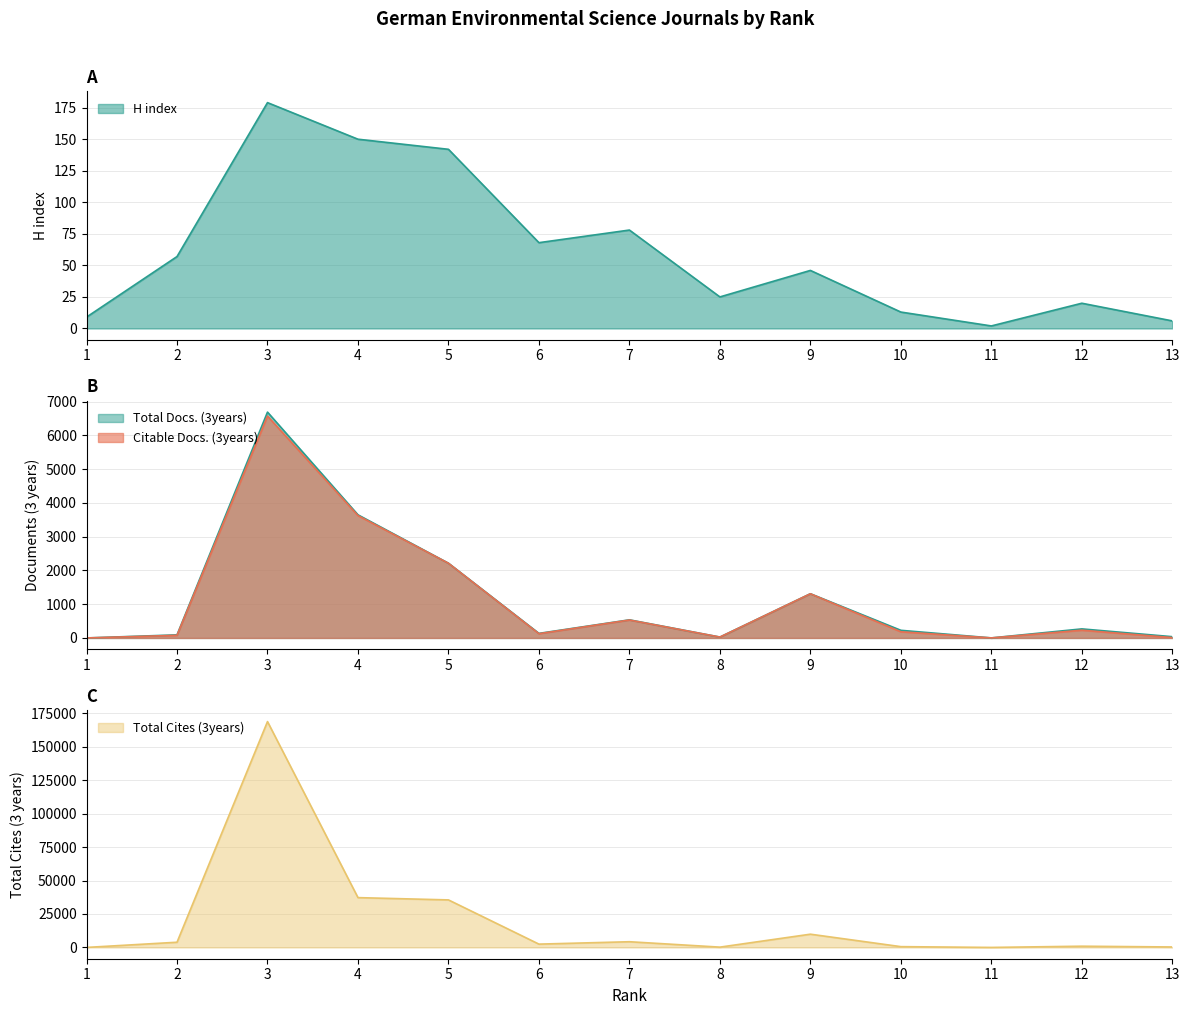

How many distinct data groups are displayed?

4